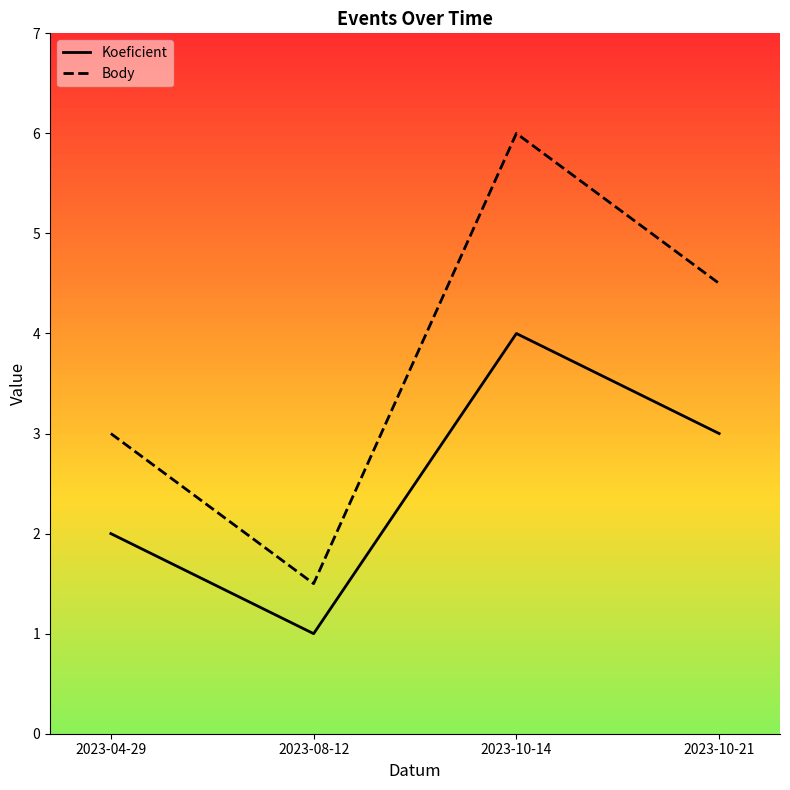

How many values in the Body series exceed 4?

2